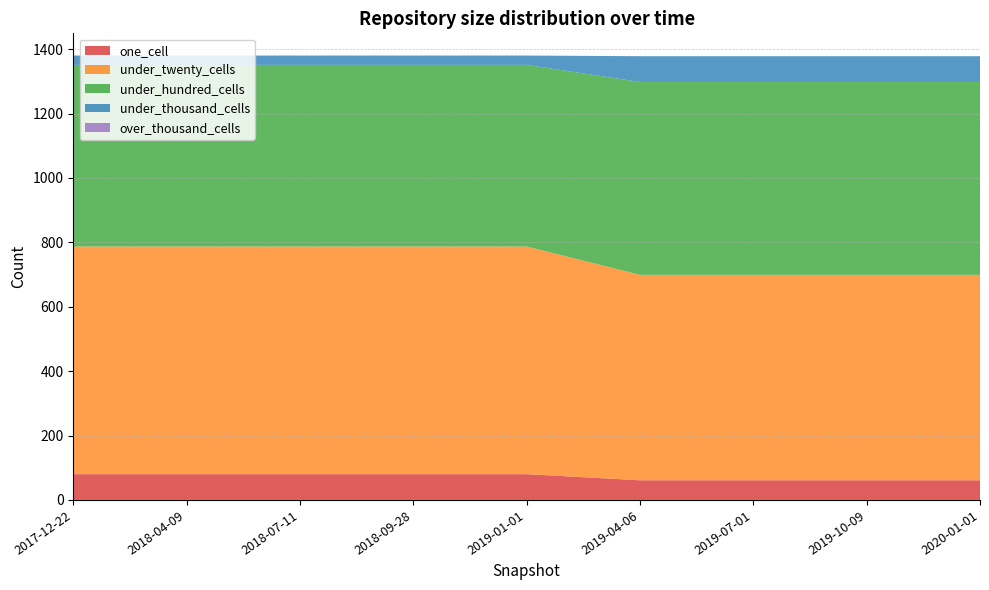

Reading left to right, what are all the values shown in this chart?

one_cell: 80	80	80	80	80	61	61	61	61
under_twenty_cells: 707	707	707	707	707	638	638	638	638
under_hundred_cells: 564	564	564	564	564	599	599	599	599
under_thousand_cells: 29	29	29	29	29	80	80	80	80
over_thousand_cells: 0	0	0	0	0	0	0	0	0